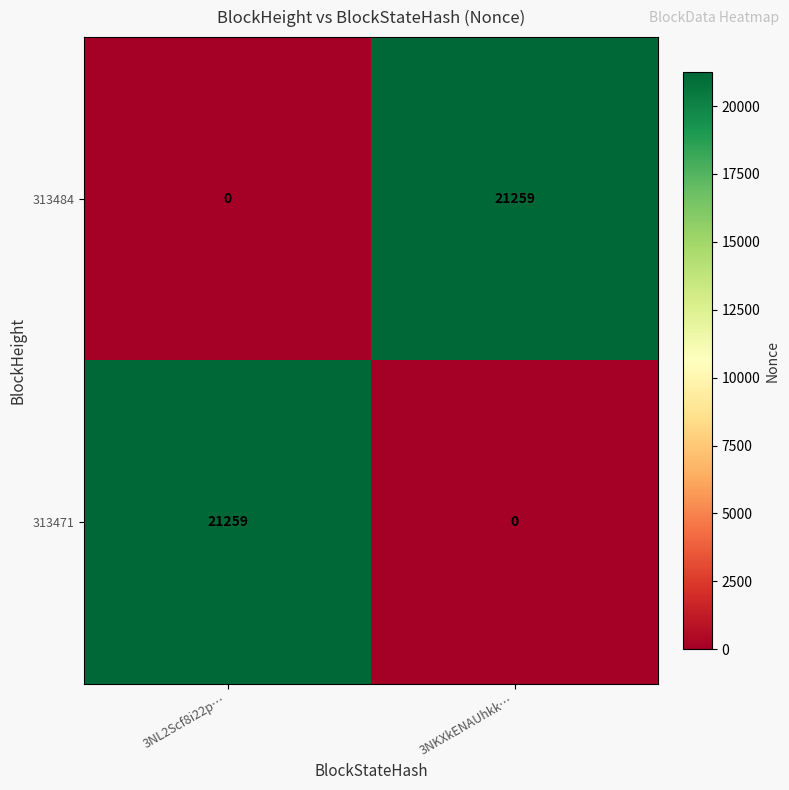

Rank the series at 3NKXkENAUhkk… from highest to lowest value.

313484, 313471